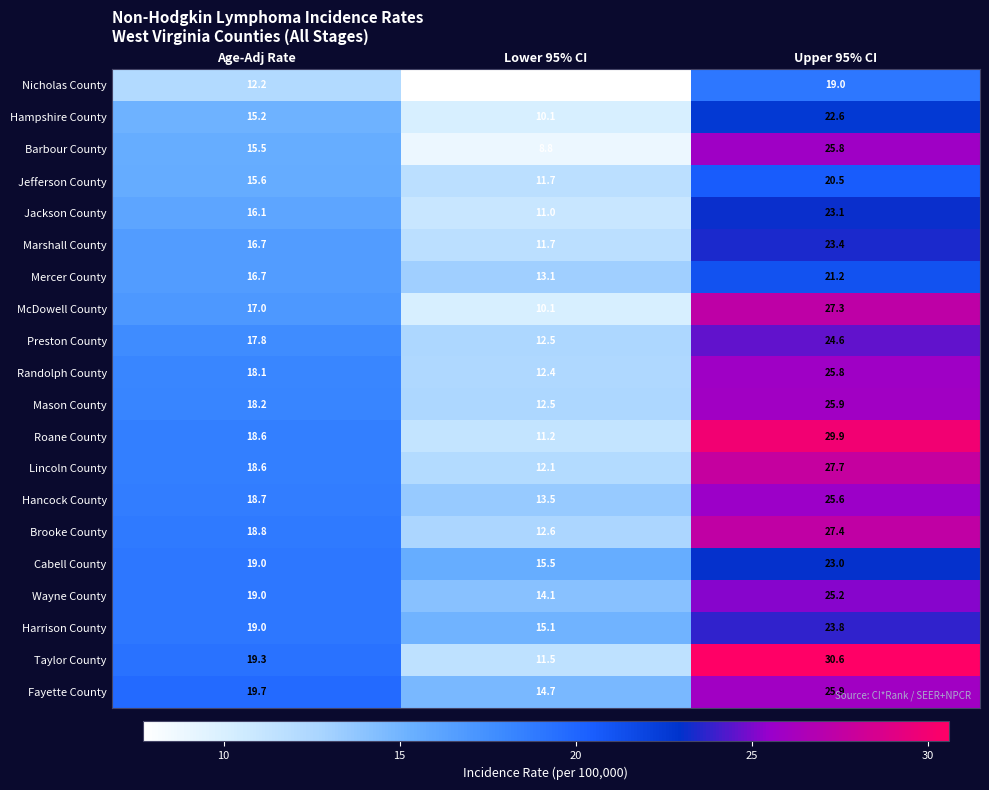

What value does the Mercer County series have at Lower 95% CI?

13.1